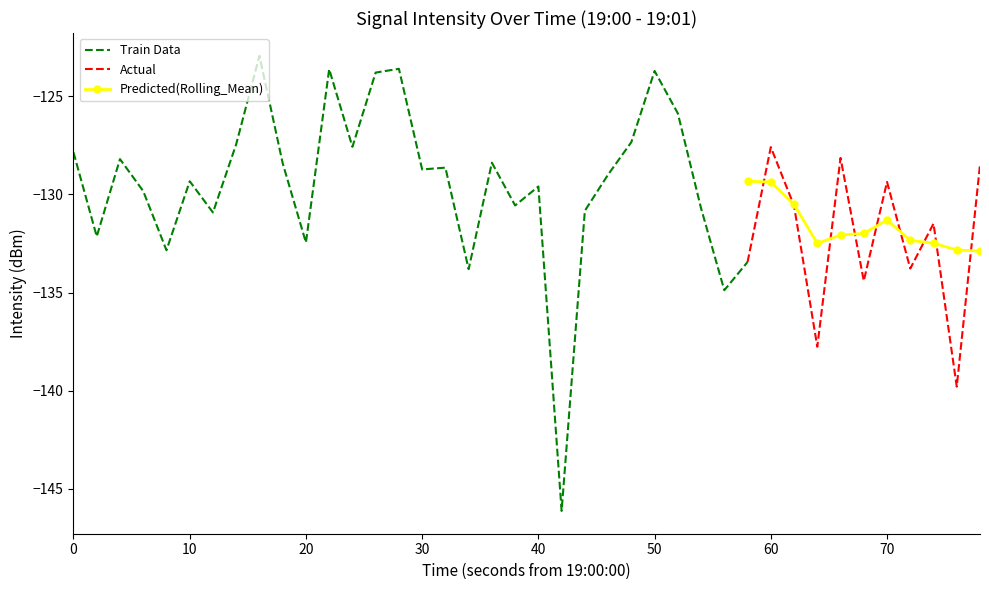

What is the value of the 31st point from the left?

-127.6